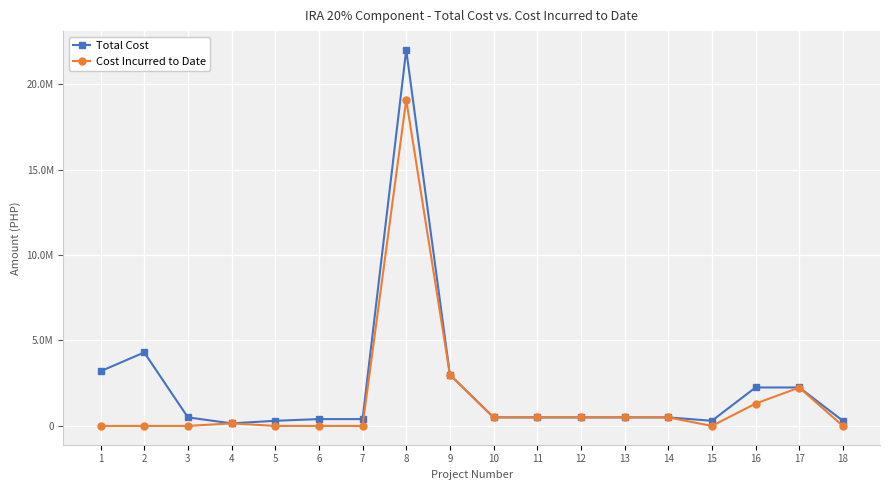

Reading left to right, extract all data points from this chart.

Total Cost: 3200000.0	4300000.0	500000.0	150000.0	300000.0	400000.0	400000.0	22000000.0	3000000.0	500000.0	500000.0	500000.0	500000.0	500000.0	300000.0	2250000.0	2250000.0	300000.0
Cost Incurred to Date: 0.0	0.0	0.0	149885.0	0.0	0.0	0.0	19080719.4	2994851.6	499040.3	498996.3	499000.7	499032.0	499005.7	0.0	1305591.0	2244524.6	0.0